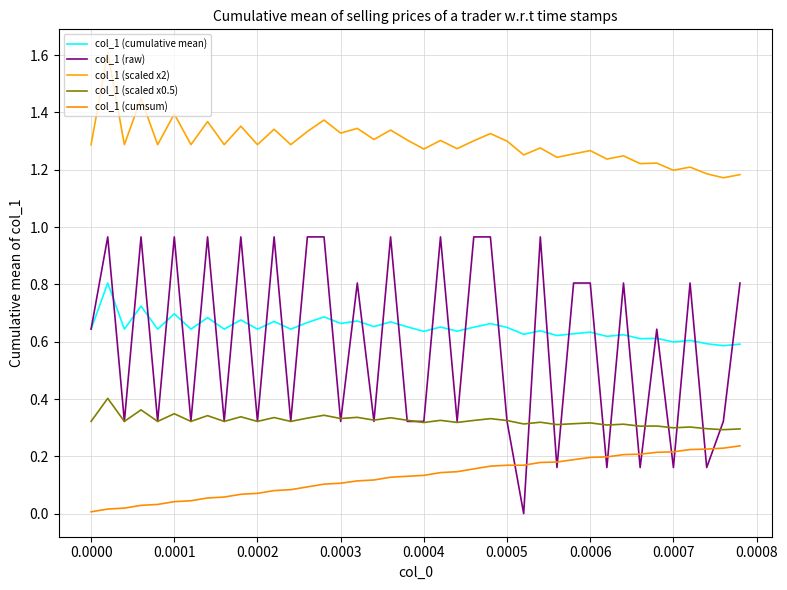

What are all the series names shown in the legend?

col_1 (cumulative mean), col_1 (raw), col_1 (scaled x2), col_1 (scaled x0.5), col_1 (cumsum)